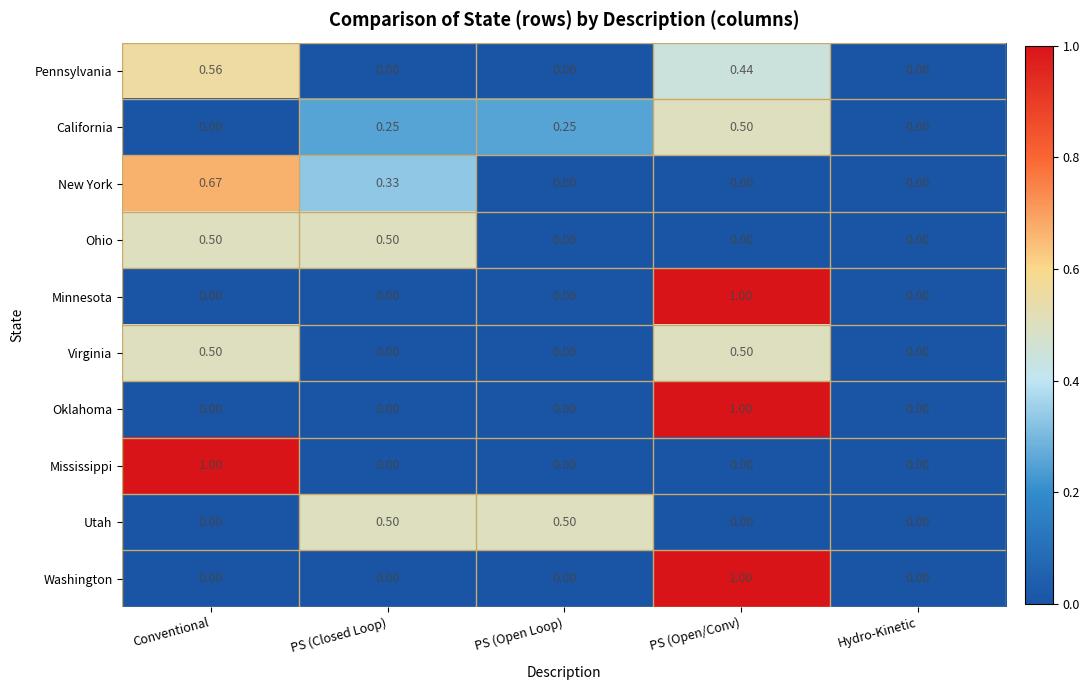

At which category is the sum across all series the highest?

PS (Open/Conv)